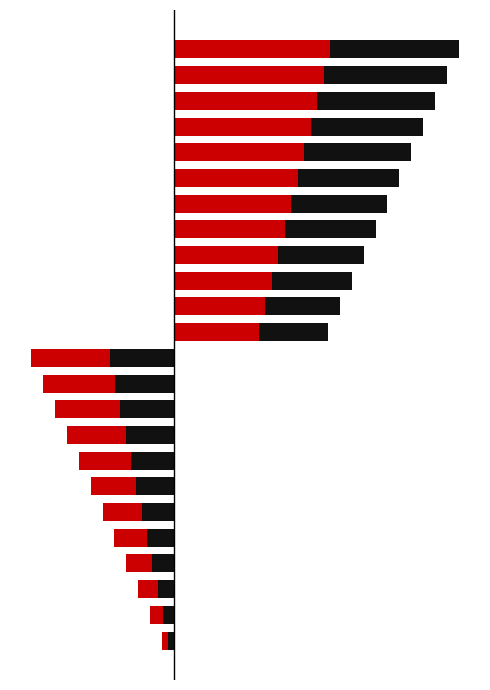

What is the sum of all Right Half Red values?

122.1